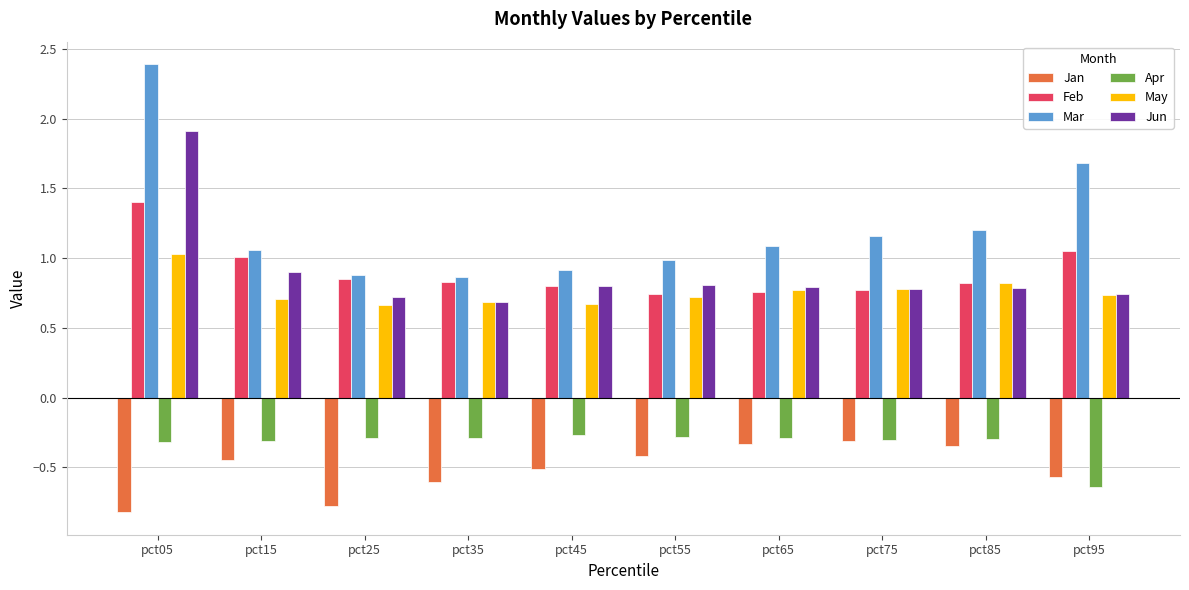

What is the sum of all Apr values?

-3.3